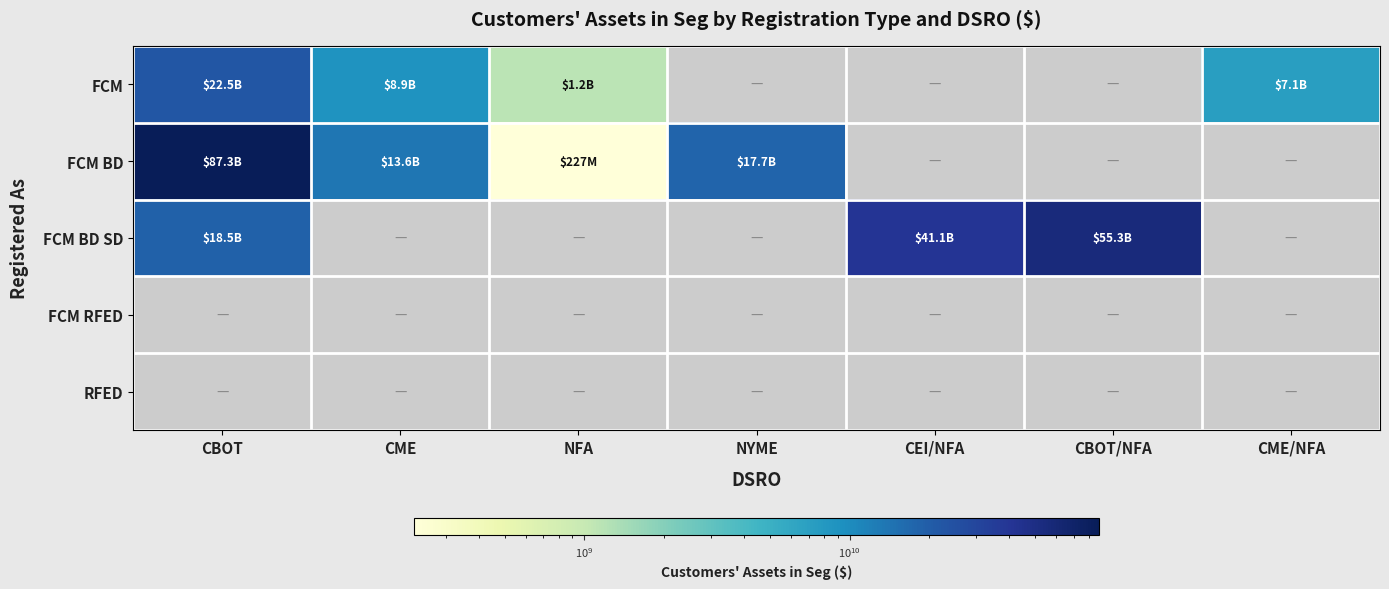

Between NYME and CBOT/NFA, which is larger?

CBOT/NFA